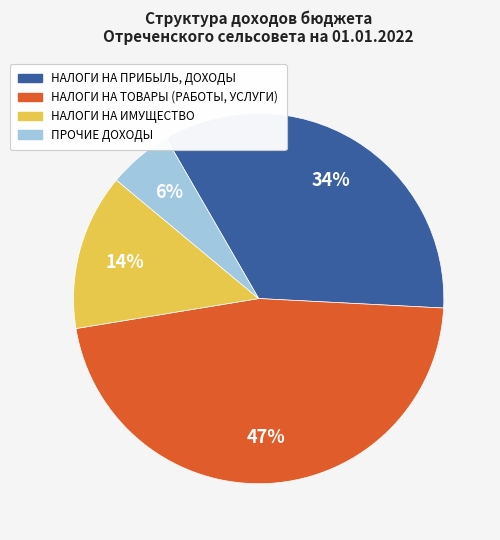

Rank the categories by value from lowest to highest.

ПРОЧИЕ ДОХОДЫ, НАЛОГИ НА ИМУЩЕСТВО, НАЛОГИ НА ПРИБЫЛЬ, ДОХОДЫ, НАЛОГИ НА ТОВАРЫ (РАБОТЫ, УСЛУГИ)